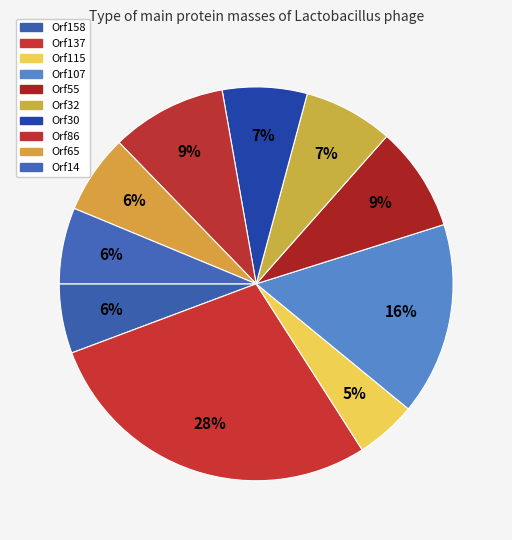

How many segments does this pie chart have?

10